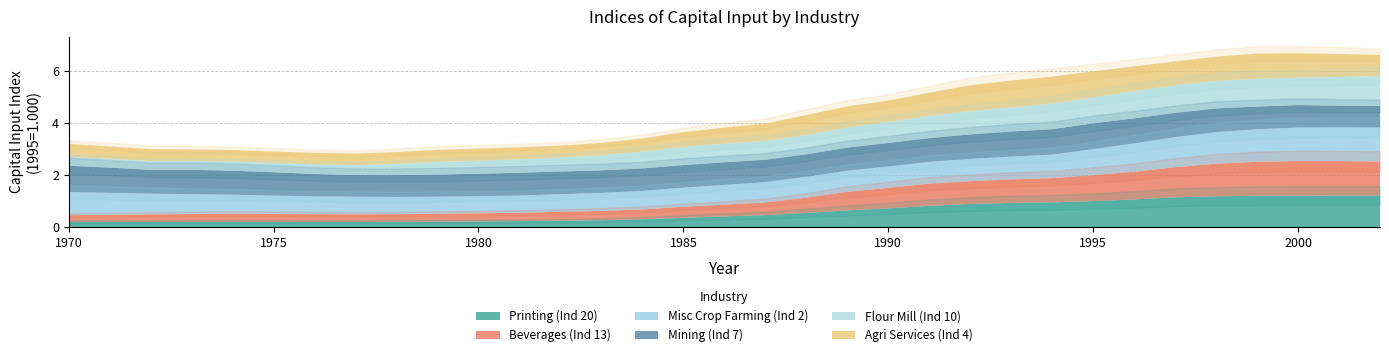

True or false: Misc Crop Farming (Ind 2) has more than 1 interior local peaks.

False